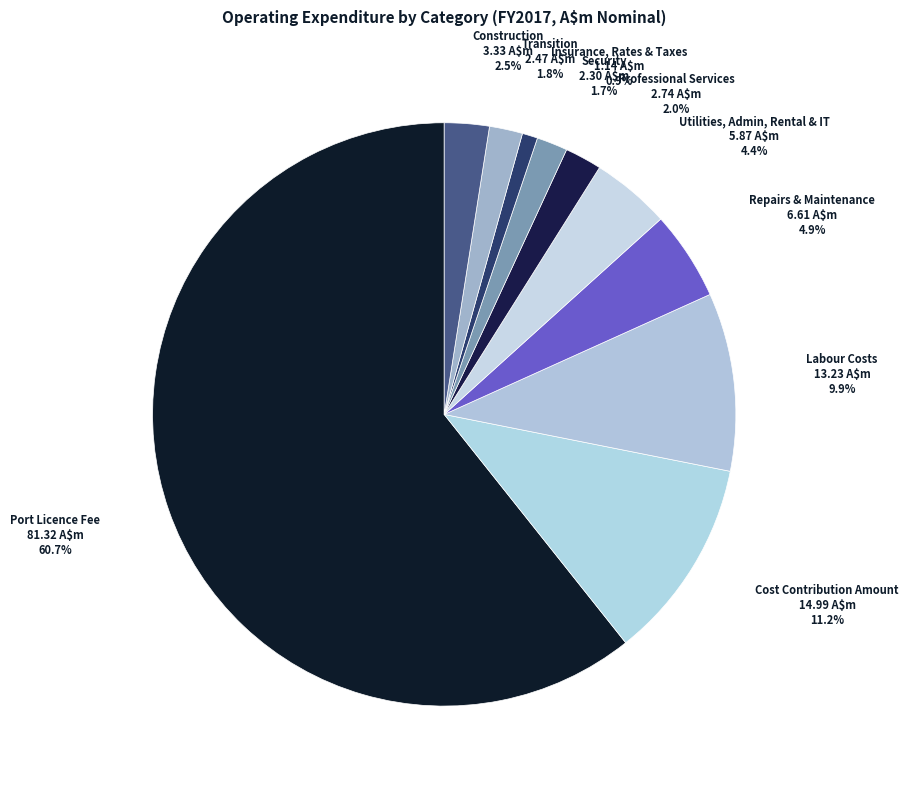

What is the smallest slice in the pie chart?

Insurance, Rates & Taxes